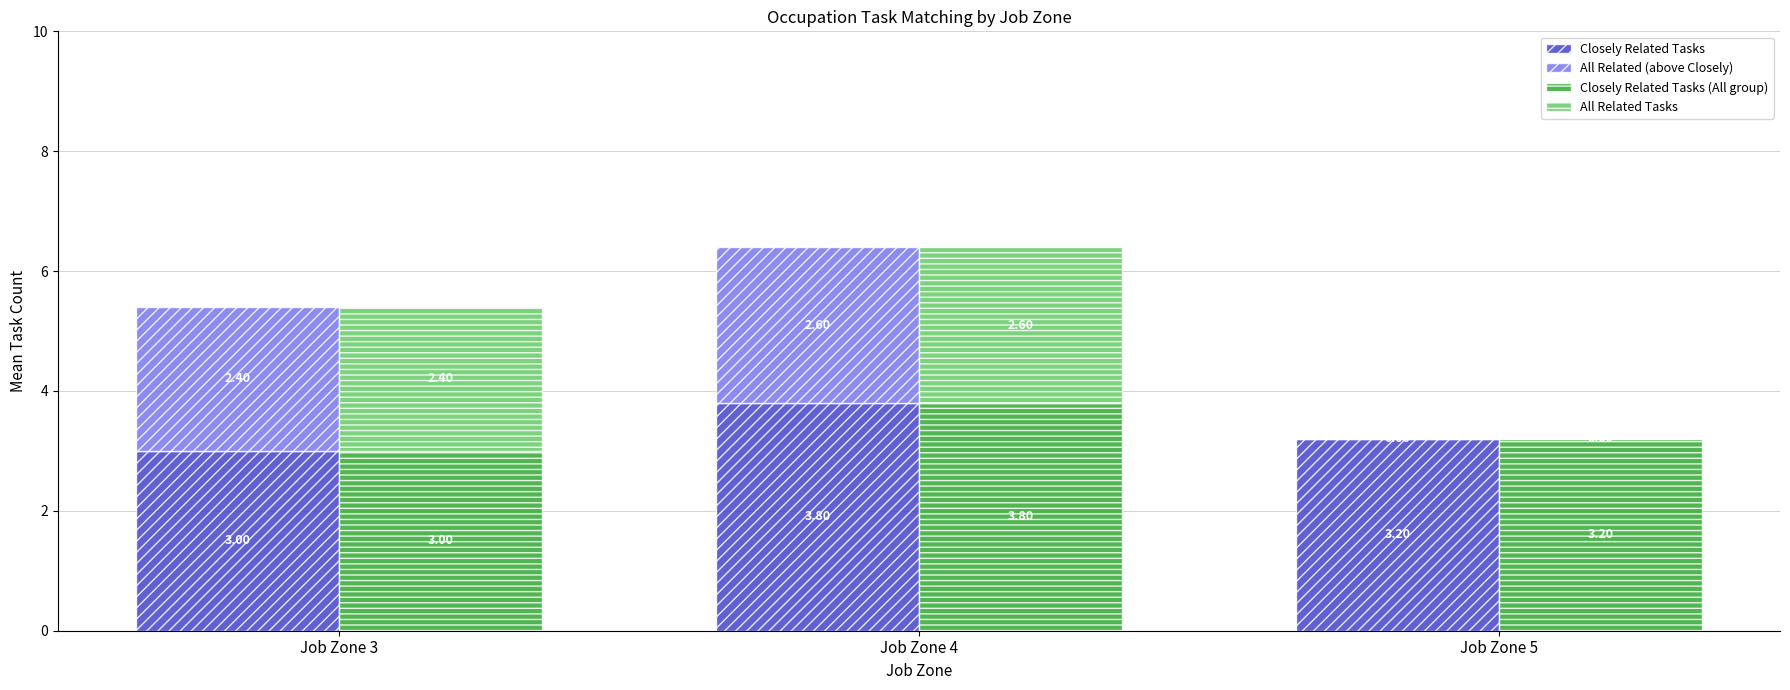

Where is All Related (above Closely) nearest to the value 1?

Job Zone 5